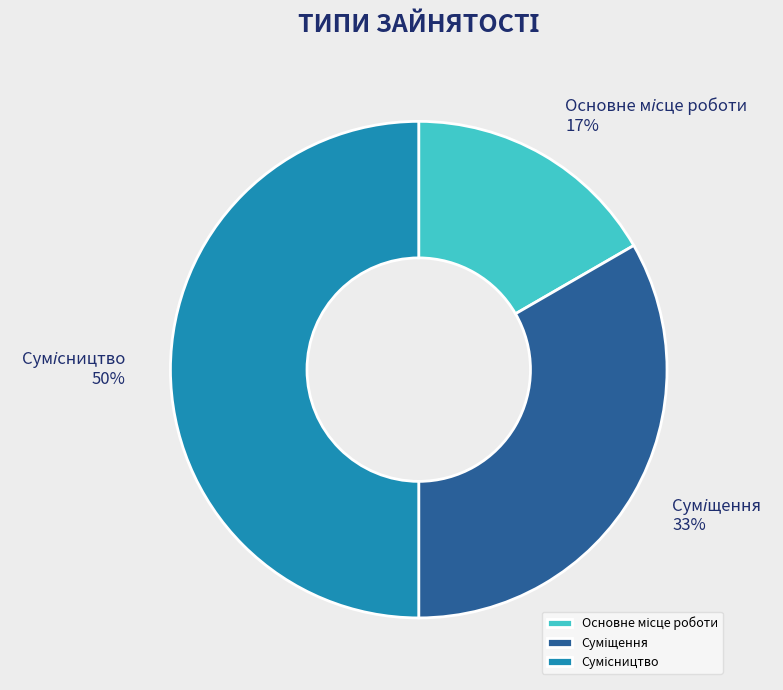

To the nearest percent, what is the average slice percentage?

33%